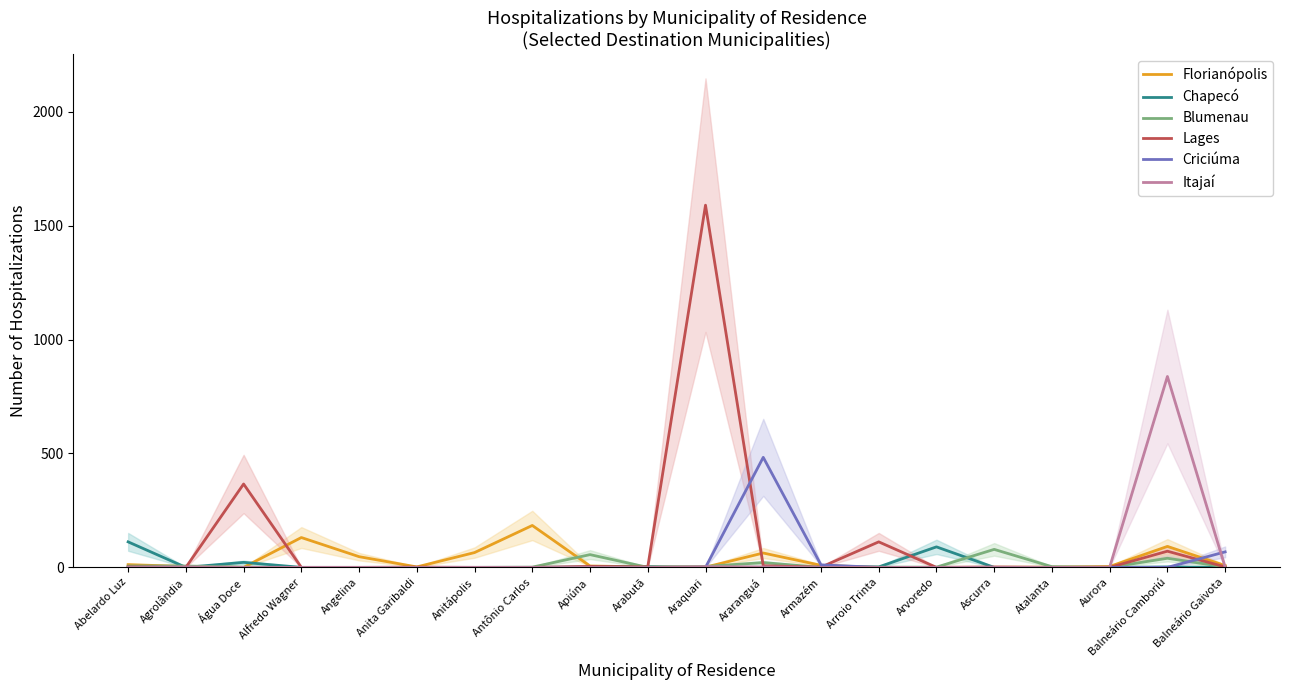

What is the sum of all Lages values?

2159